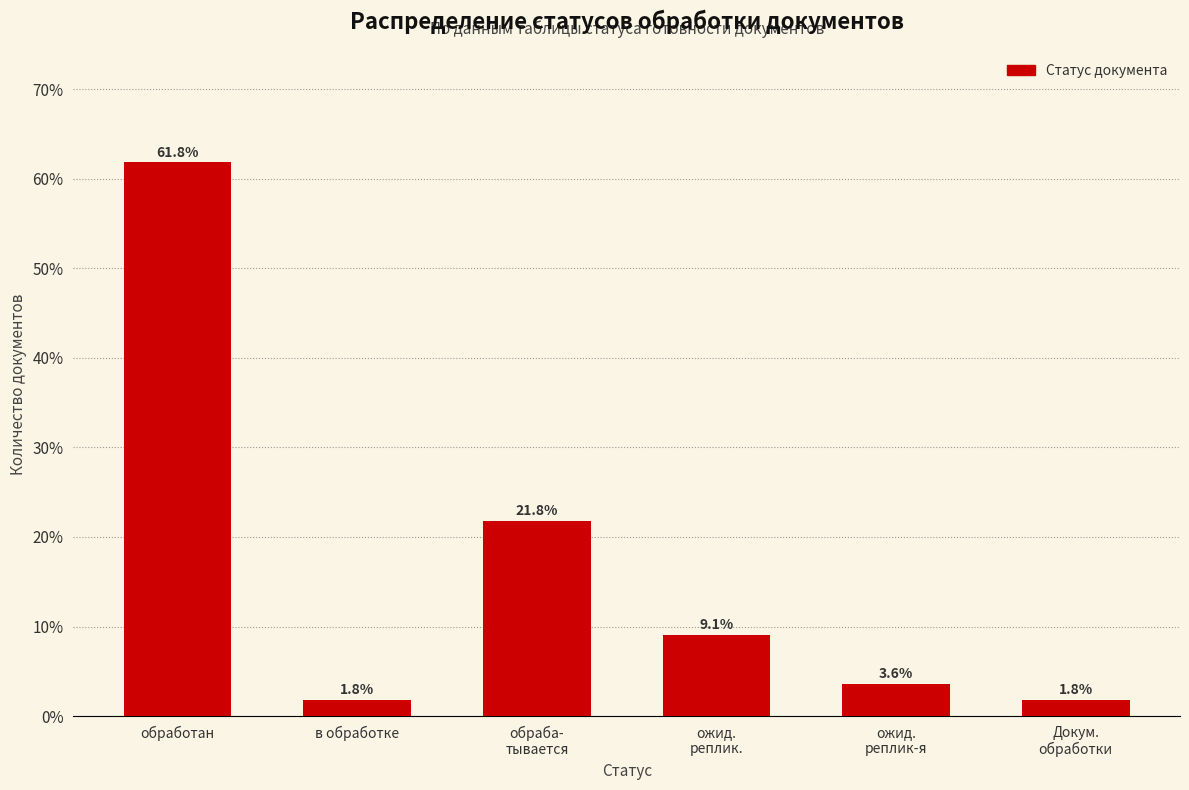

Reading left to right, list all the values displayed in this chart.

61.8	1.8	21.8	9.1	3.6	1.8